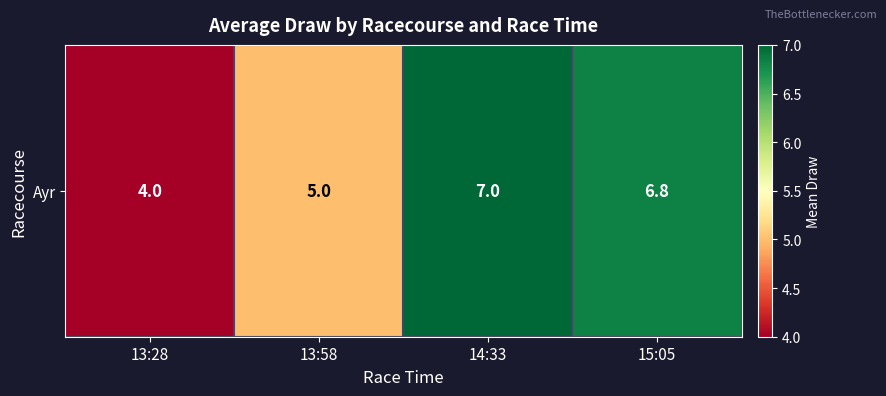

What is the difference between the values at 15:05 and 14:33?

0.2